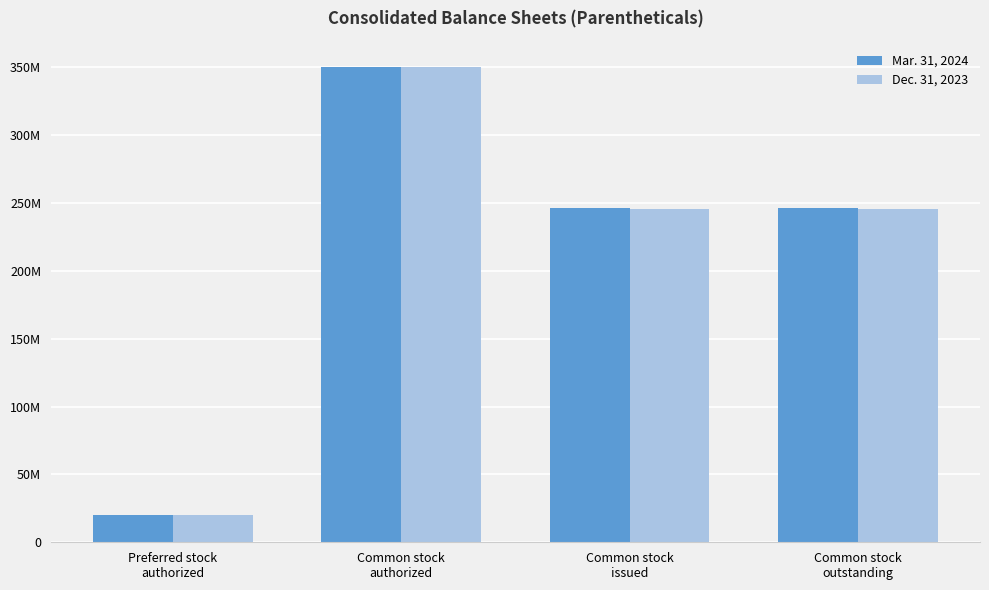

At which category is the sum across all series the highest?

Common stock
authorized